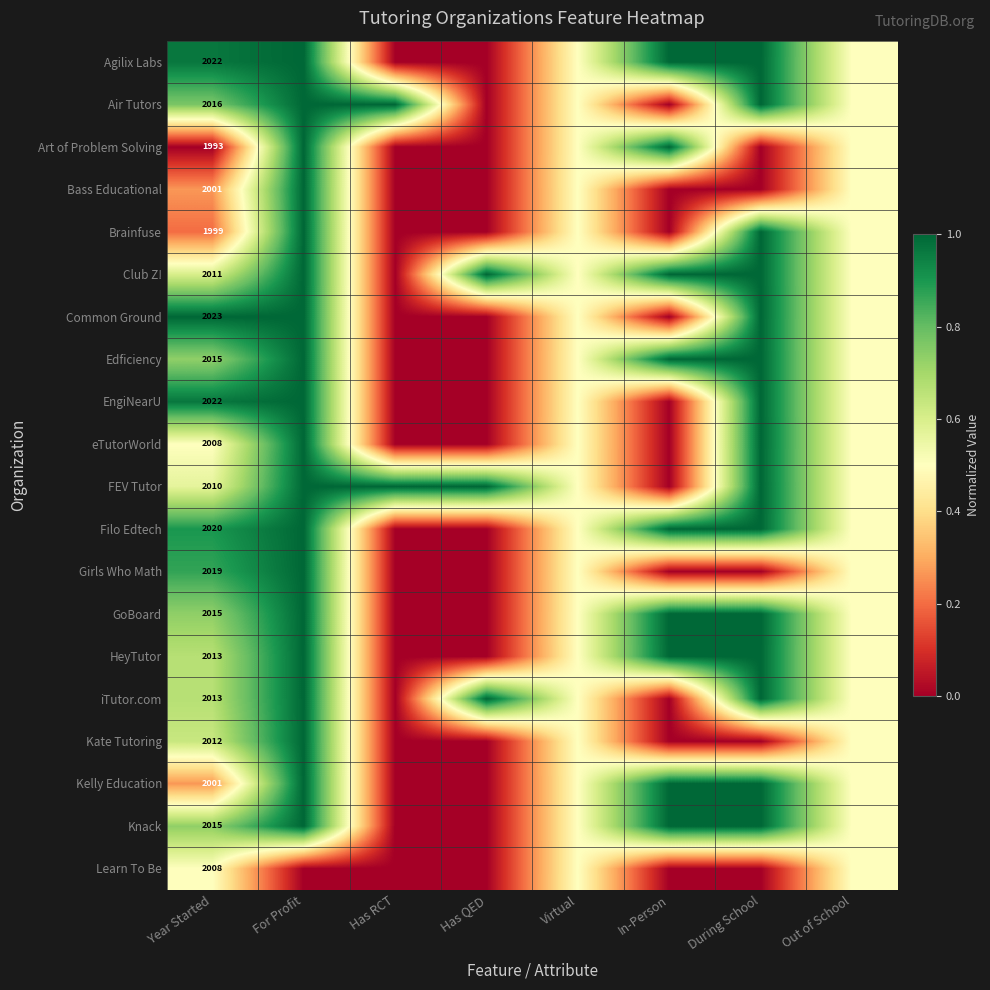

What is the spread (max minus min) of values at Year Started?

30.0